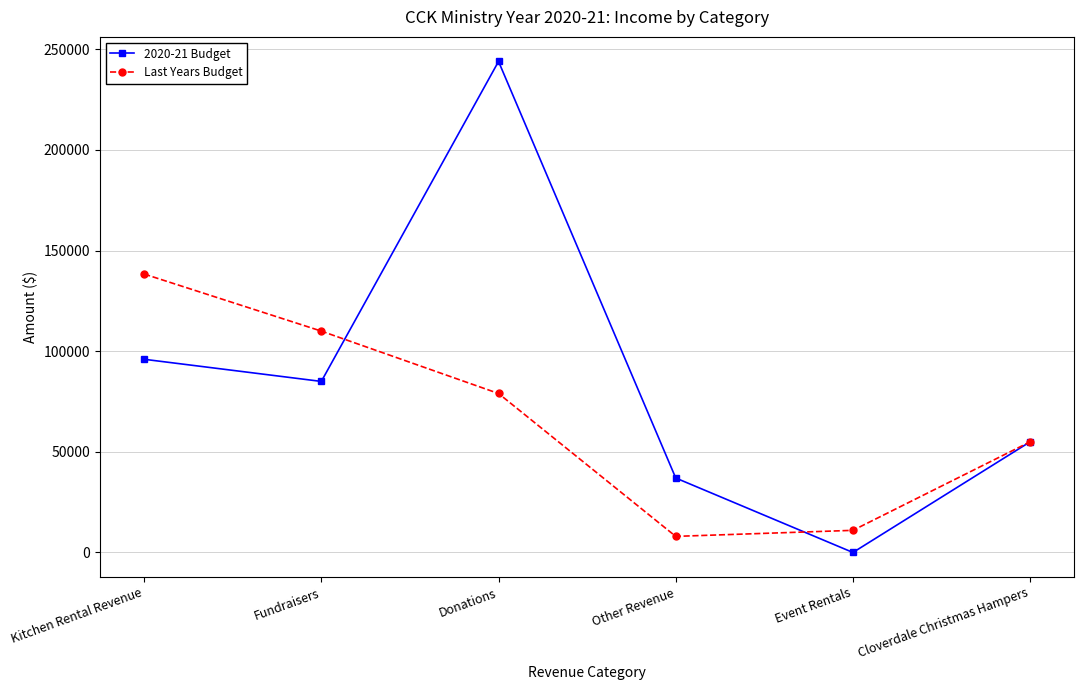

Where is the first local minimum for 2020-21 Budget?

Fundraisers